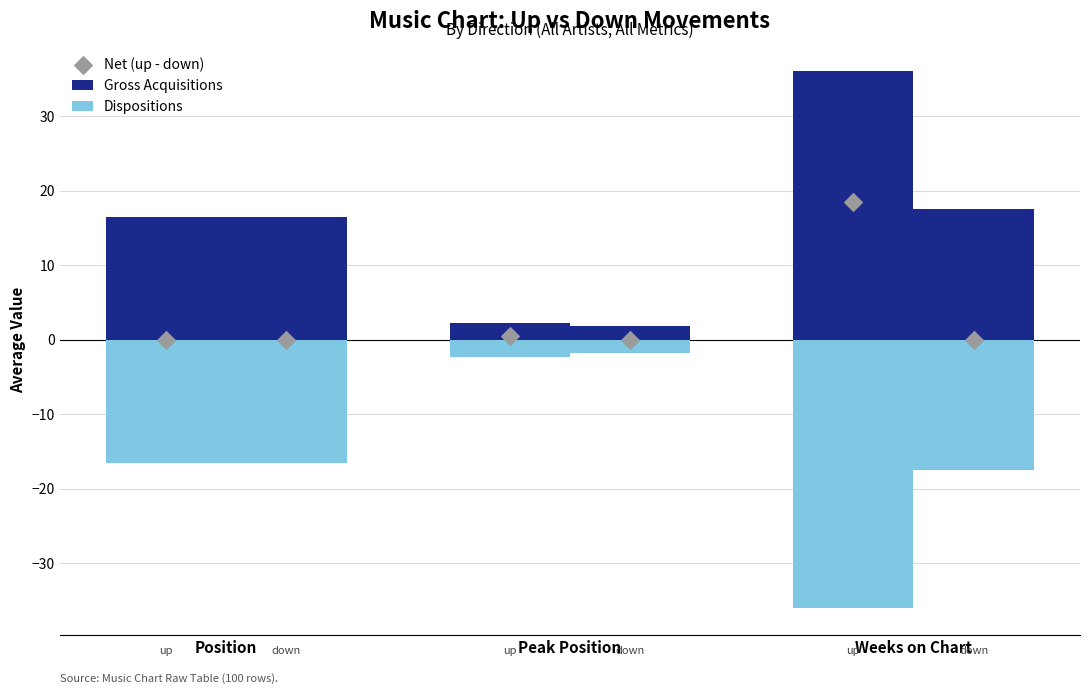

Which series has the largest Y range (max minus min)?

Gross Acquisitions